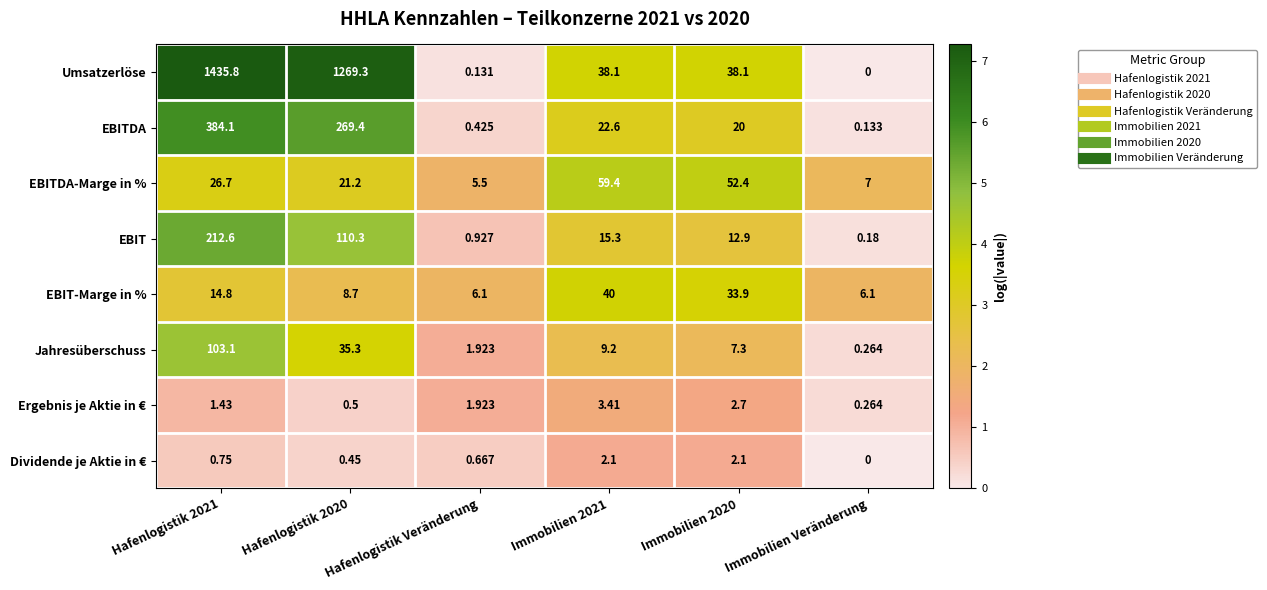

Which series has the widest spread of values?

Umsatzerlöse